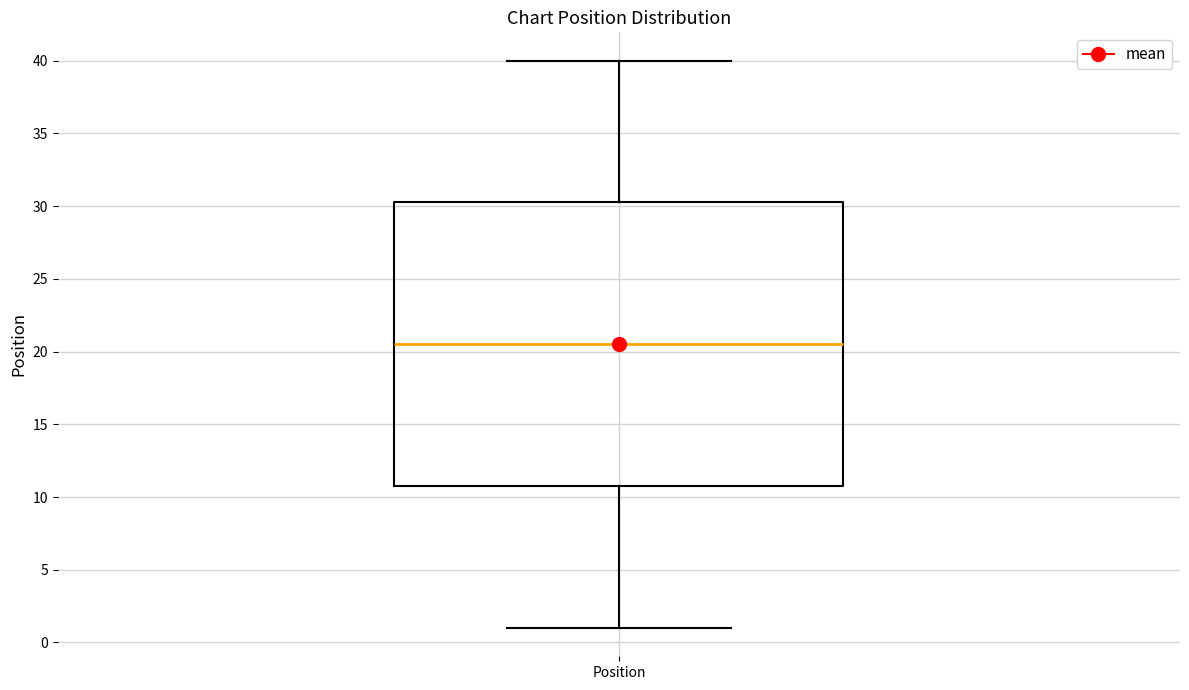

Transcribe this box plot: give where the median line is, the range the box spans, and where the two whiskers end, as read against the y-axis. The values are not printed on the chart, so give them approximately, as read against the axis.

median 20.5, box 11.0 to 30.5, whiskers 1.0 to 40.0